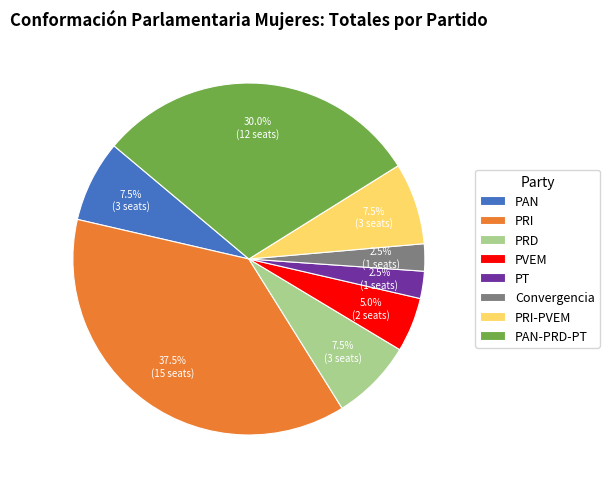

To the nearest percent, what percentage of the pie is PVEM?

5%